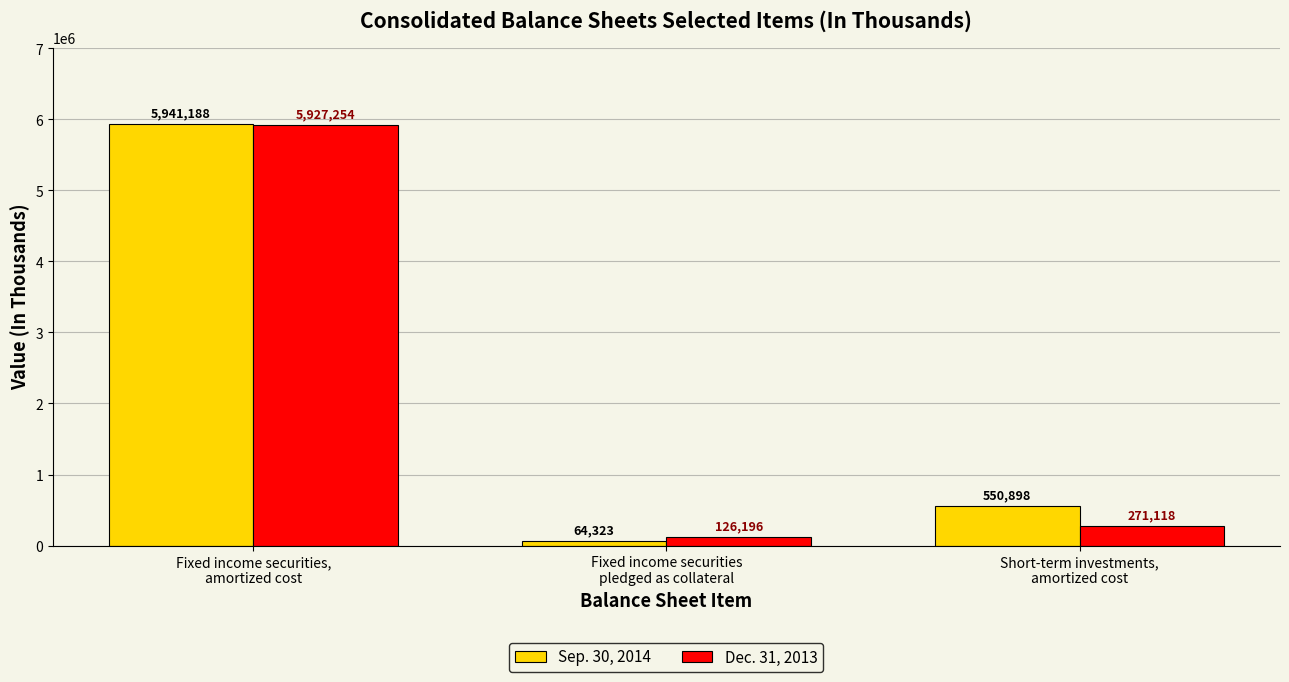

Rank the categories by Sep. 30, 2014 value from highest to lowest.

Fixed income securities,
amortized cost, Short-term investments,
amortized cost, Fixed income securities
pledged as collateral